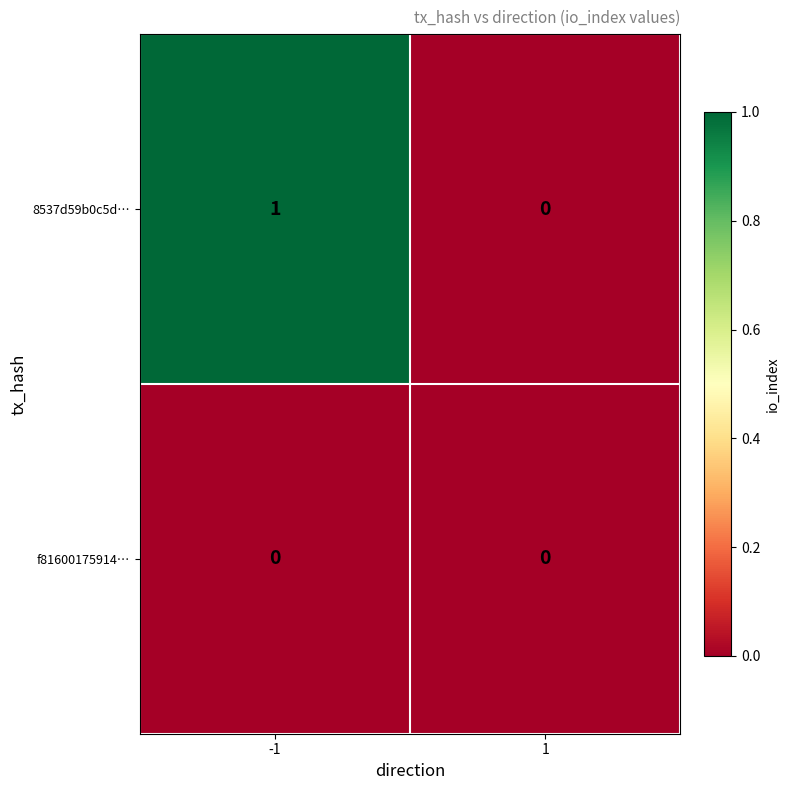

Reading right to left, what are all the values shown in this chart?

8537d59b0c5d…: 0	1
f81600175914…: 0	0